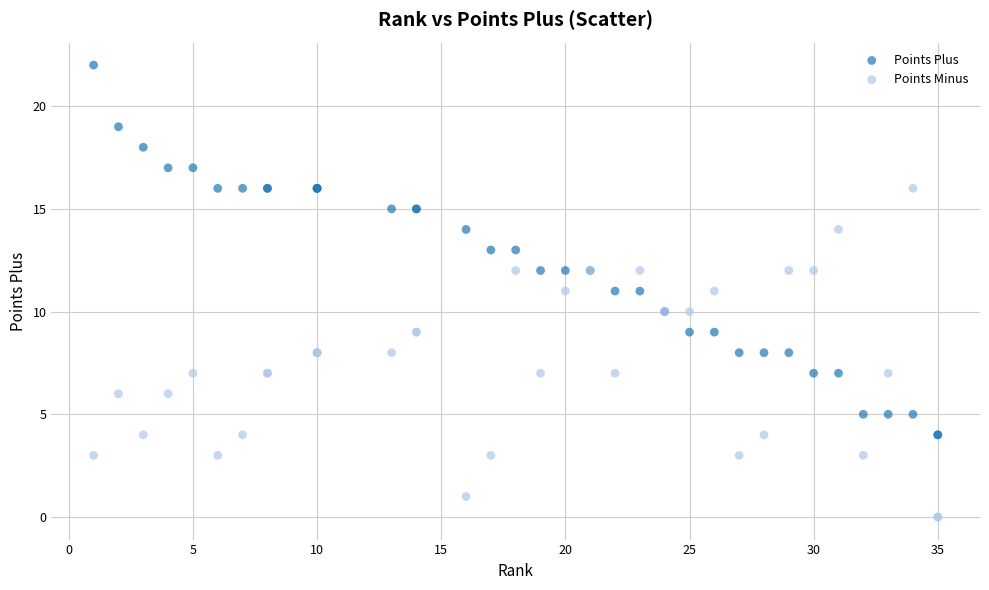

What are all the series names shown in the legend?

Points Plus, Points Minus